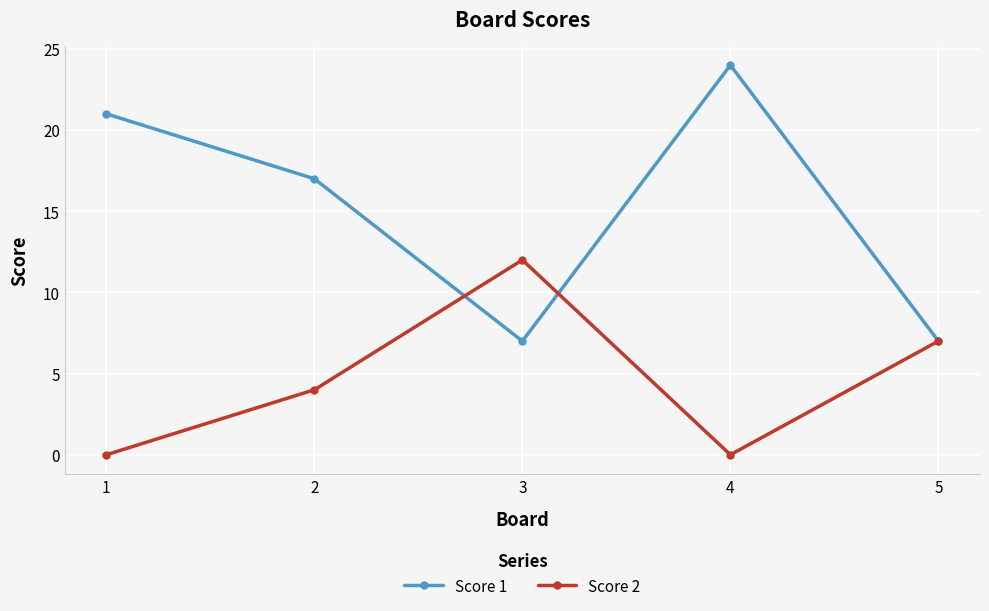

What is the difference between the Score 2 values at 1 and 3?

12